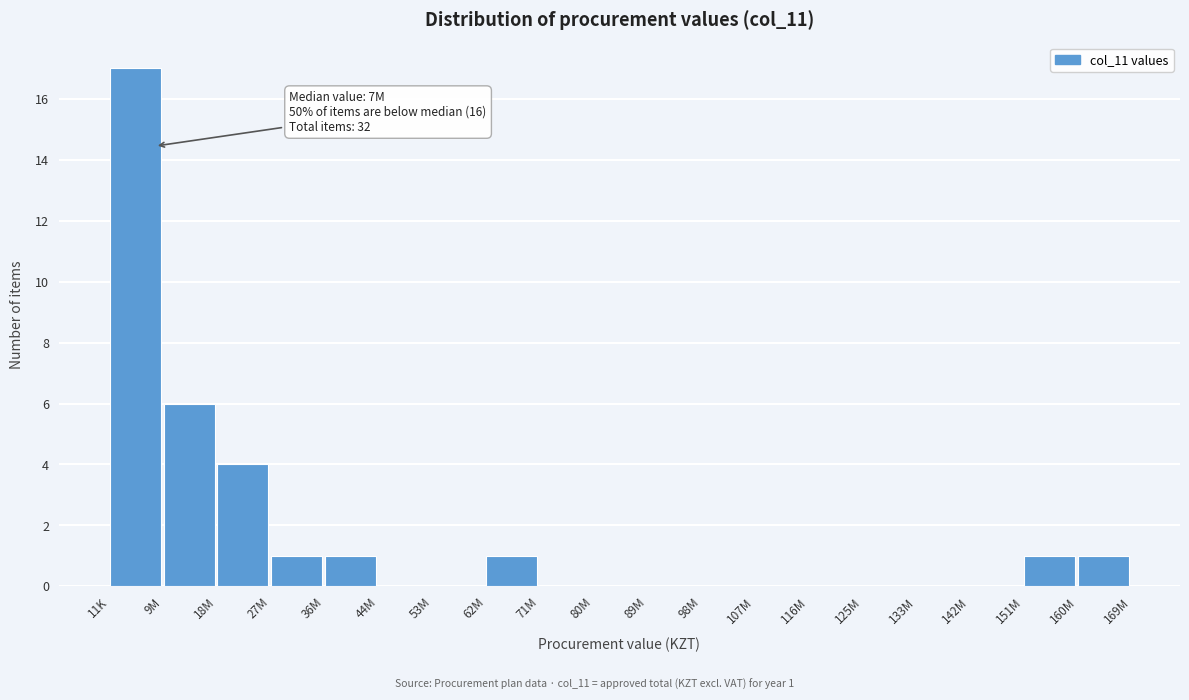

Reading right to left, transcribe all the data shown in this chart.

160M=1	151M=1	142M=0	133M=0	125M=0	116M=0	107M=0	98M=0	89M=0	80M=0	71M=0	62M=1	53M=0	44M=0	36M=1	27M=1	18M=4	9M=6	11K=17